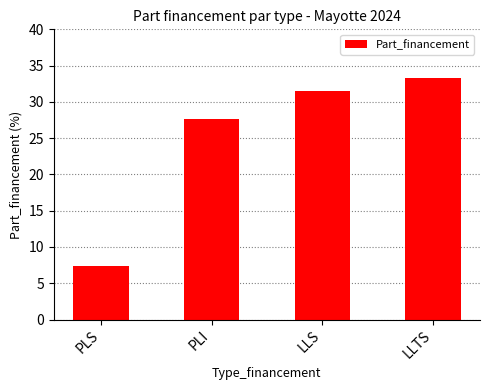

How many bars are there in total?

4